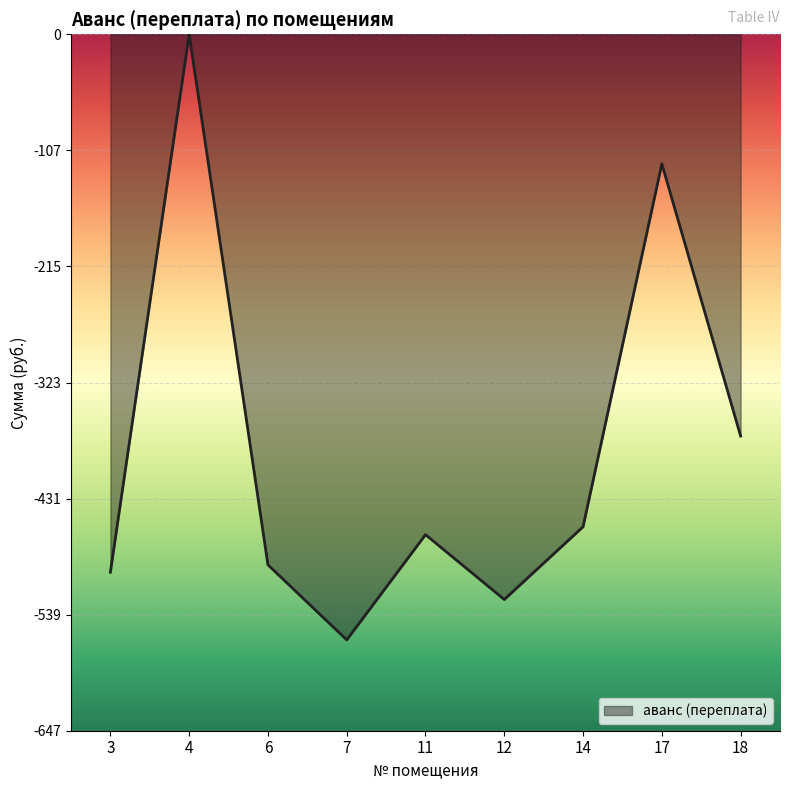

What is the difference between the values at 6 and 7?

69.7